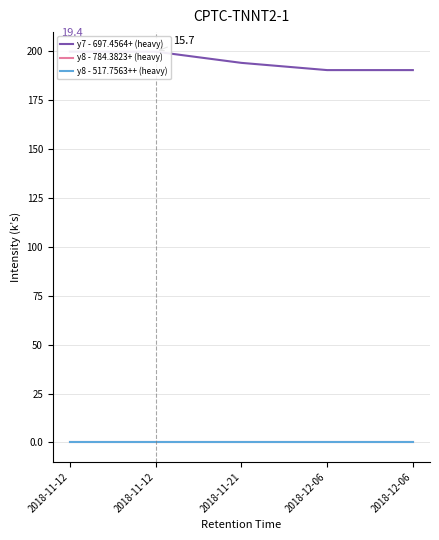

Which series has the largest total across all categories?

y7 - 697.4564+ (heavy)